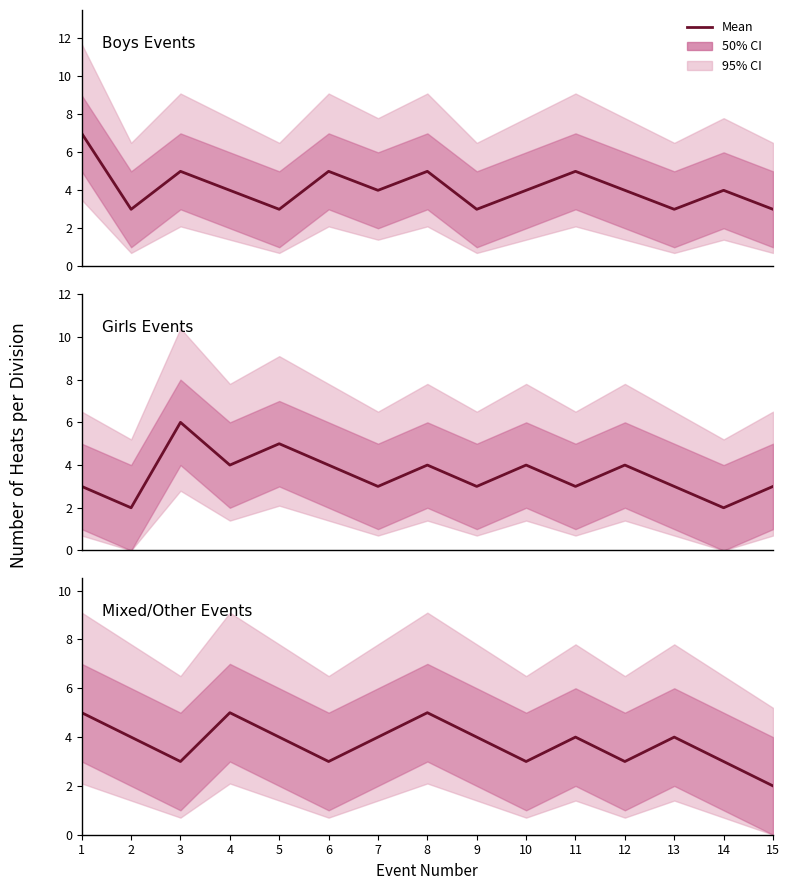

List the series in order of their peak value, lowest first.

Mixed/Other Events, Girls Events, Boys Events